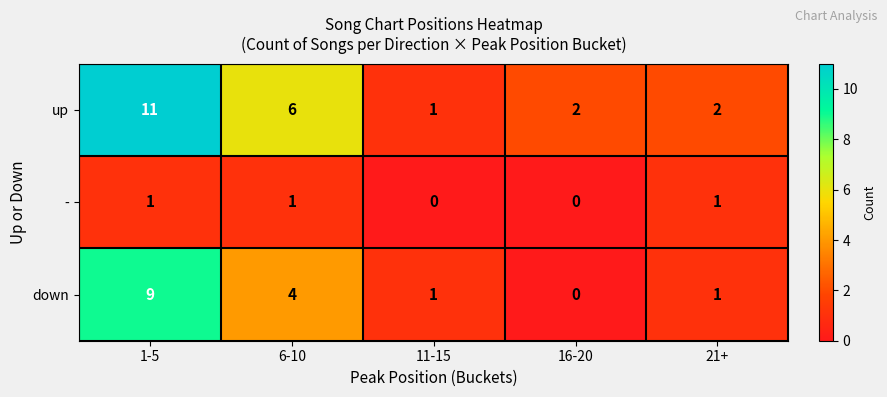

What is the average value of the down series?

3